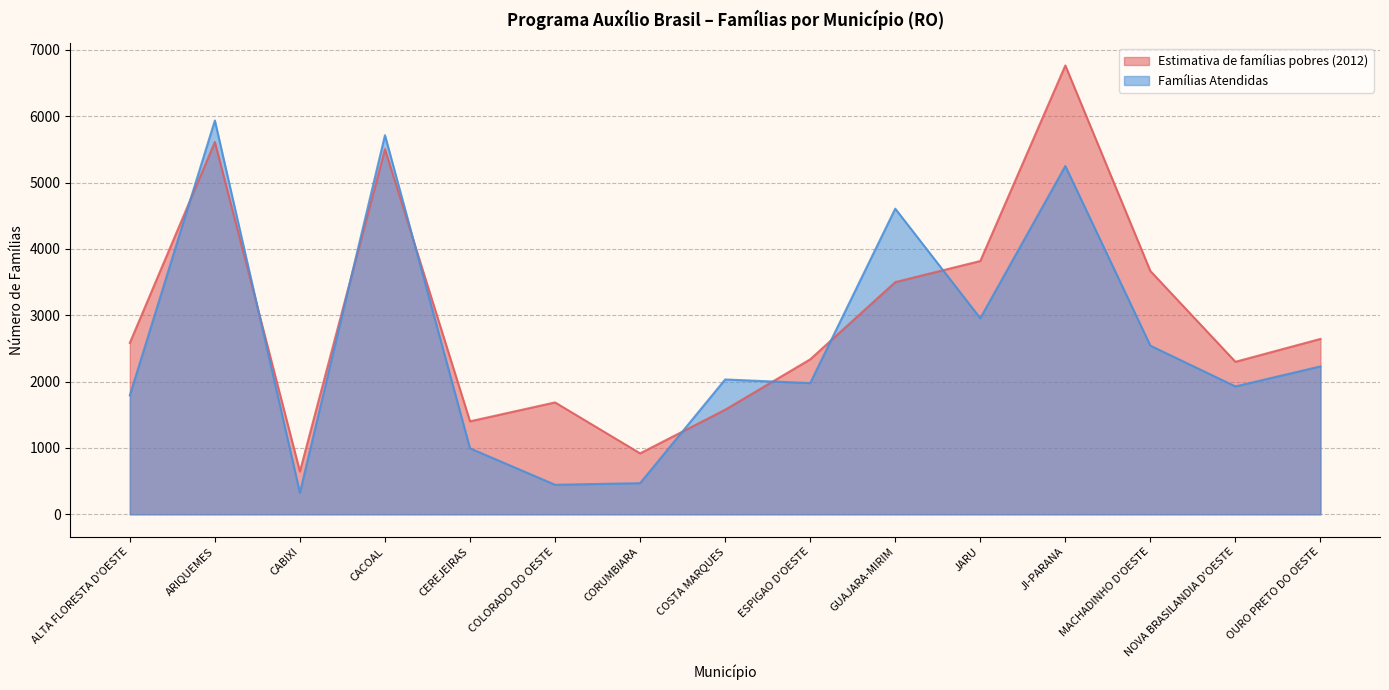

True or false: Famílias Atendidas has a value of 5713 at CACOAL.

True